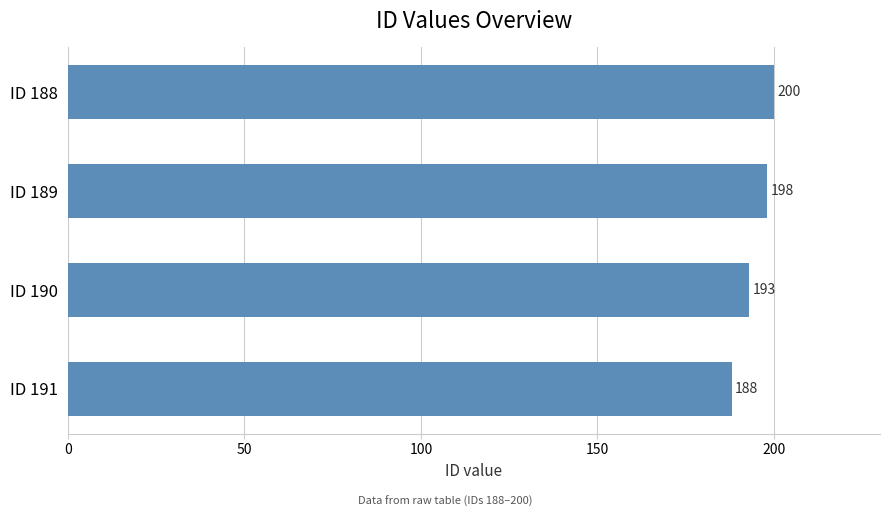

Rank the categories by value from lowest to highest.

ID 191, ID 190, ID 189, ID 188